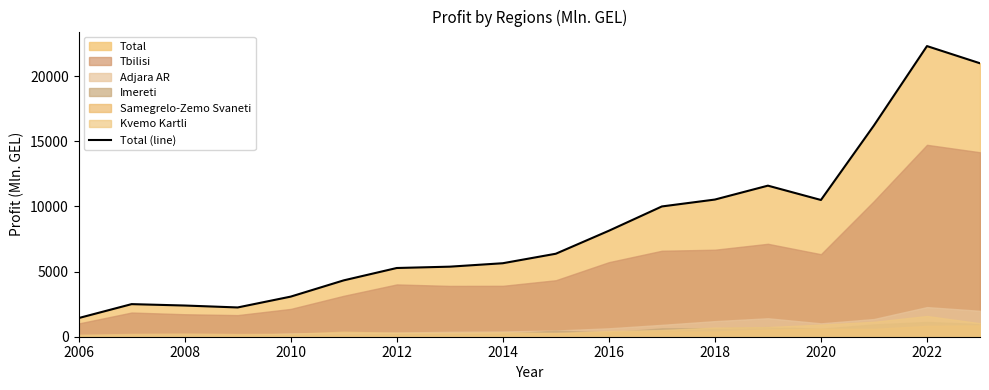

True or false: Total (line) has a value of 5642.8 at 2014.

True